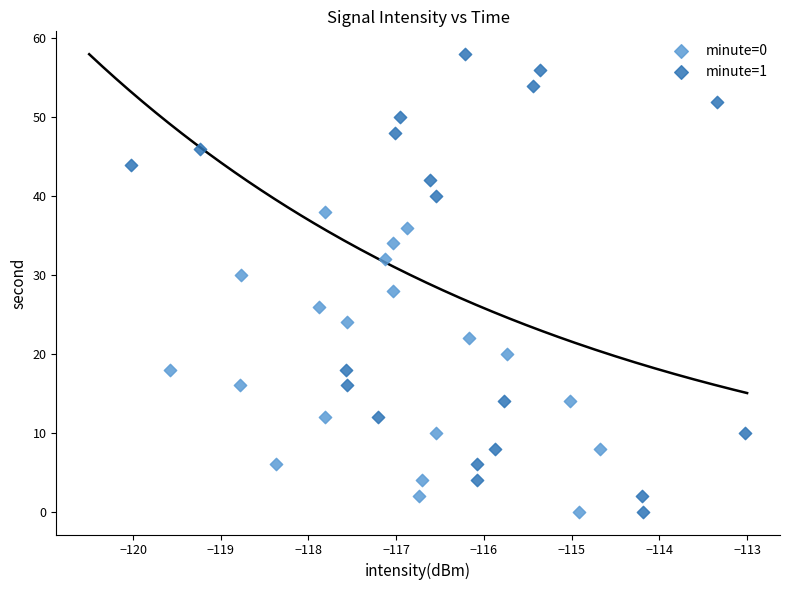

Which series contains the highest Y value?

minute=1